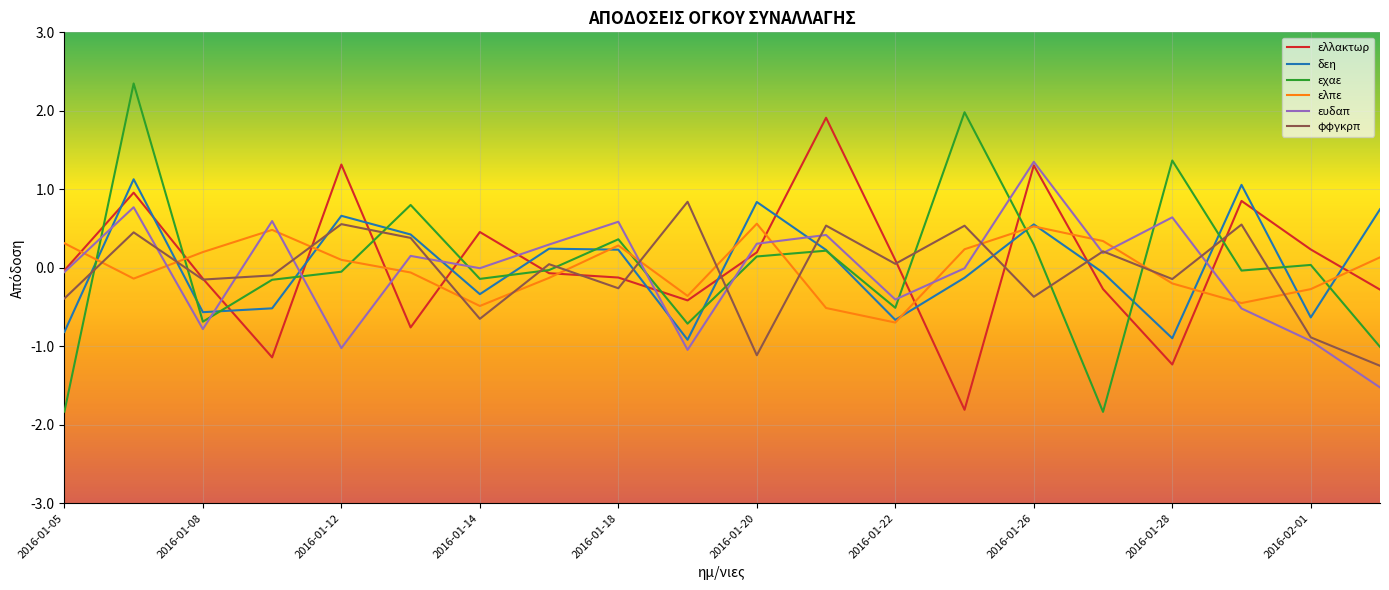

Which series has the largest range (max minus min)?

εχαε